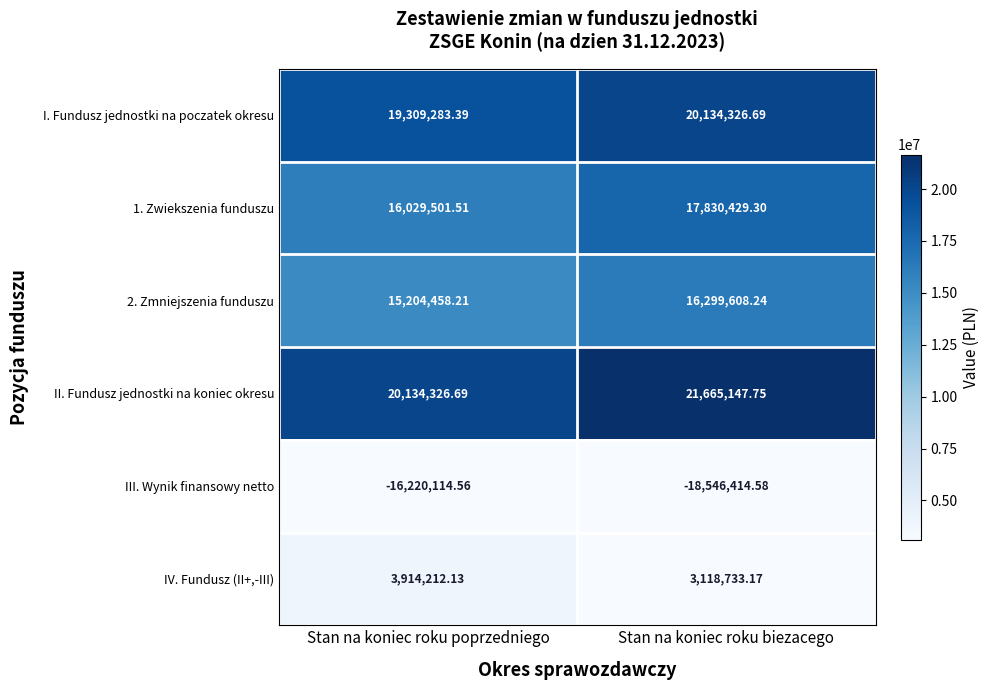

Which series has the widest spread of values?

III. Wynik finansowy netto